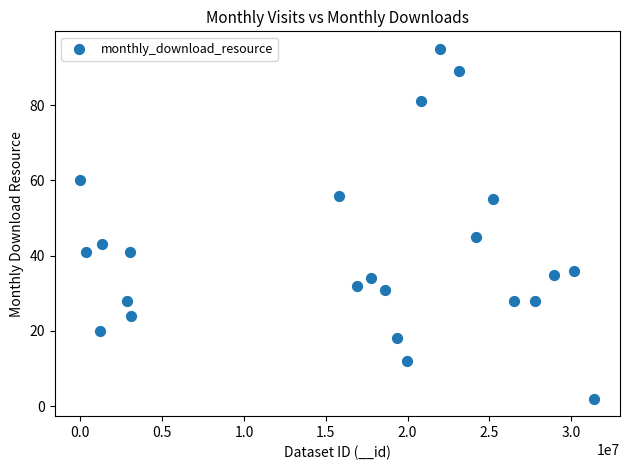

What is the range of Y values (max minus min)?

93